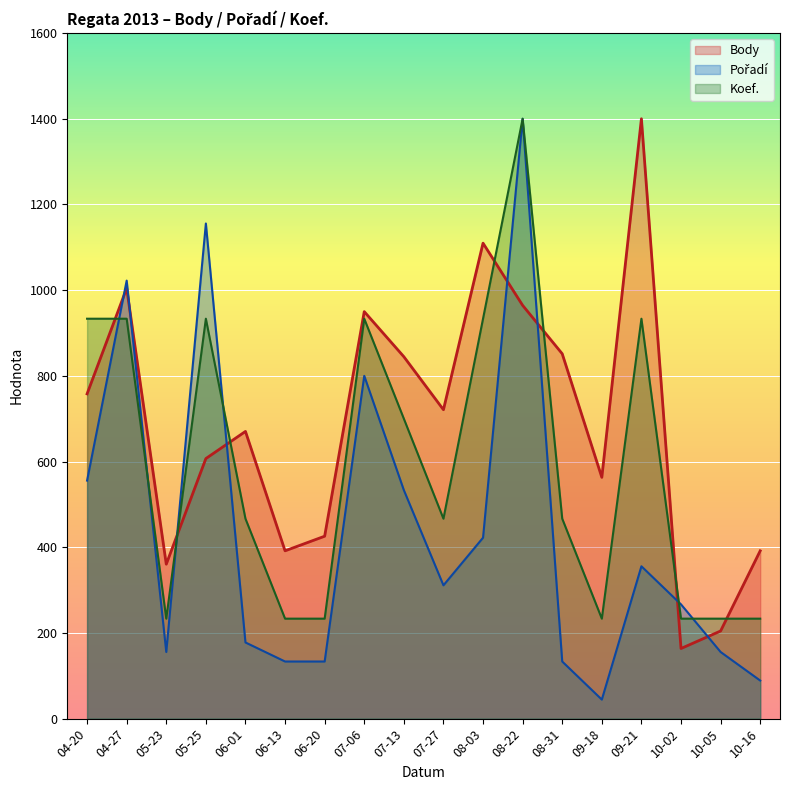

Reading left to right, transcribe all the data shown in this chart.

Body: 04-20=758.0	04-27=1004.5	05-23=360.5	05-25=607.0	06-01=670.3	06-13=391.6	06-20=425.7	07-06=949.9	07-13=844.7	07-27=720.9	08-03=1109.7	08-22=964.5	08-31=851.5	09-18=563.1	09-21=1400.0	10-02=163.7	10-05=204.6	10-16=391.6
Pořadí: 04-20=555.6	04-27=1022.2	05-23=155.6	05-25=1155.6	06-01=177.8	06-13=133.3	06-20=133.3	07-06=800.0	07-13=533.3	07-27=311.1	08-03=422.2	08-22=1400.0	08-31=133.3	09-18=44.4	09-21=355.6	10-02=266.7	10-05=155.6	10-16=88.9
Koef.: 04-20=933.3	04-27=933.3	05-23=233.3	05-25=933.3	06-01=466.7	06-13=233.3	06-20=233.3	07-06=933.3	07-13=700.0	07-27=466.7	08-03=933.3	08-22=1400.0	08-31=466.7	09-18=233.3	09-21=933.3	10-02=233.3	10-05=233.3	10-16=233.3